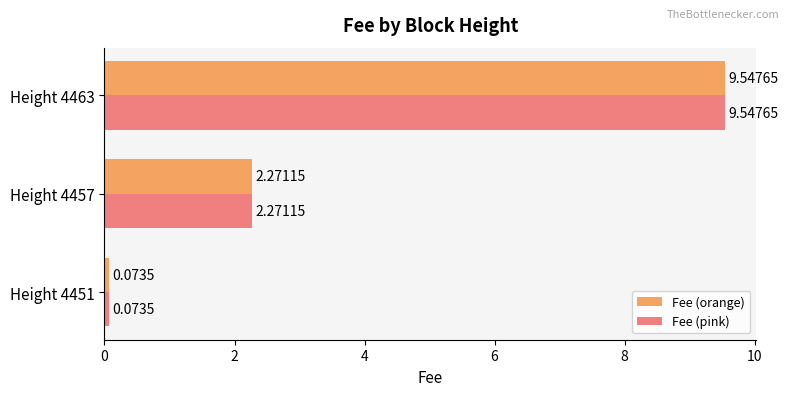

Rank the categories by Fee (pink) value from highest to lowest.

Height 4463, Height 4457, Height 4451